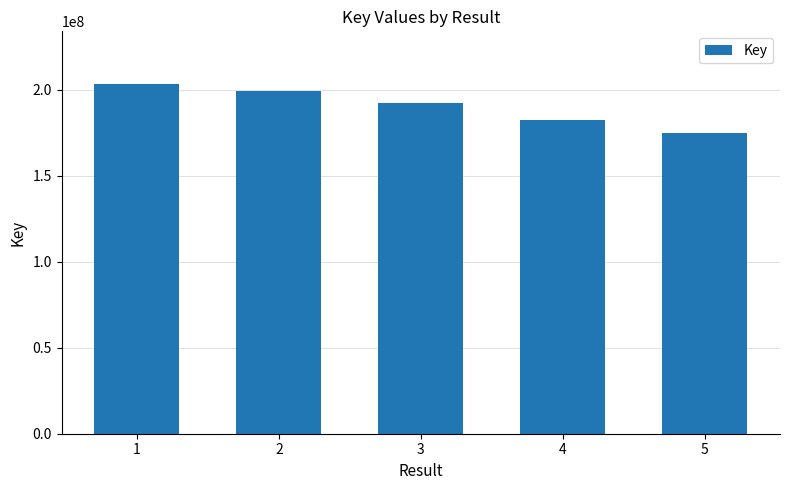

Which label corresponds to the largest value in the chart?

1